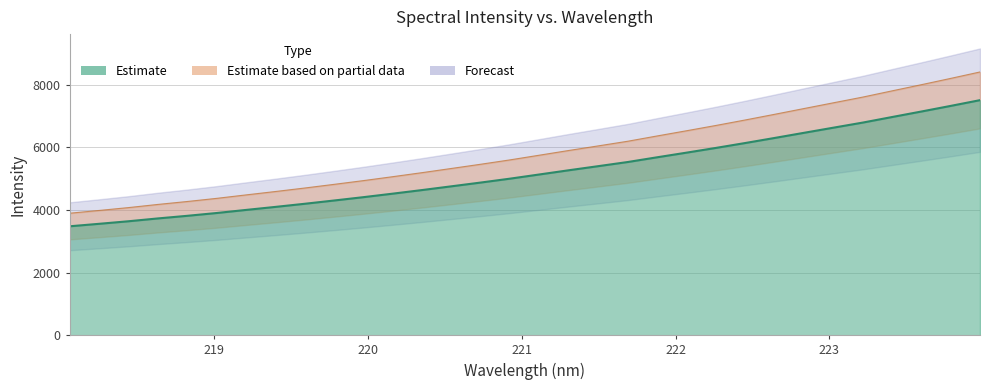

Which category has the highest value across all series?

223.9802